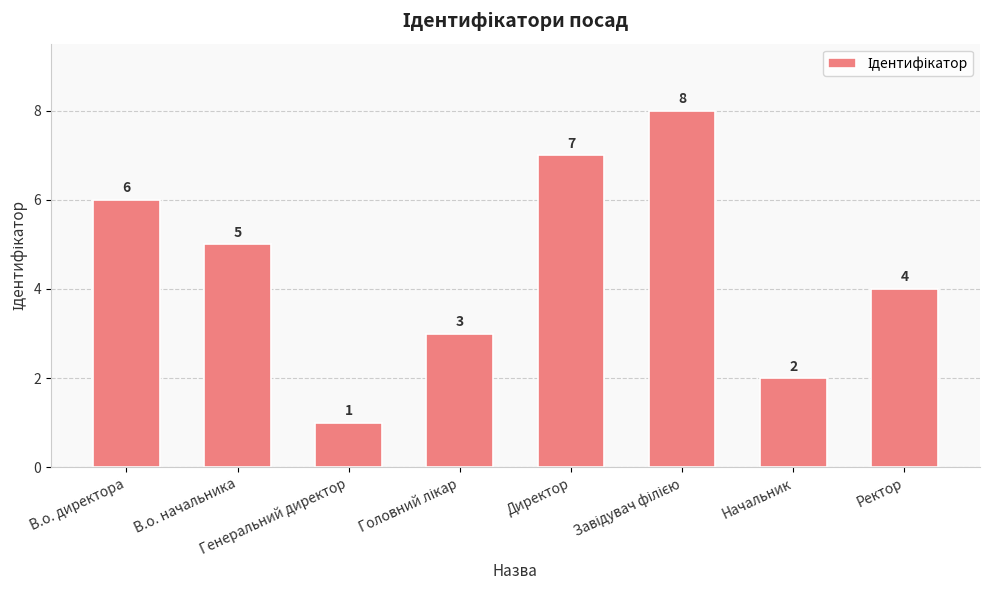

Count the number of data series in this chart.

1